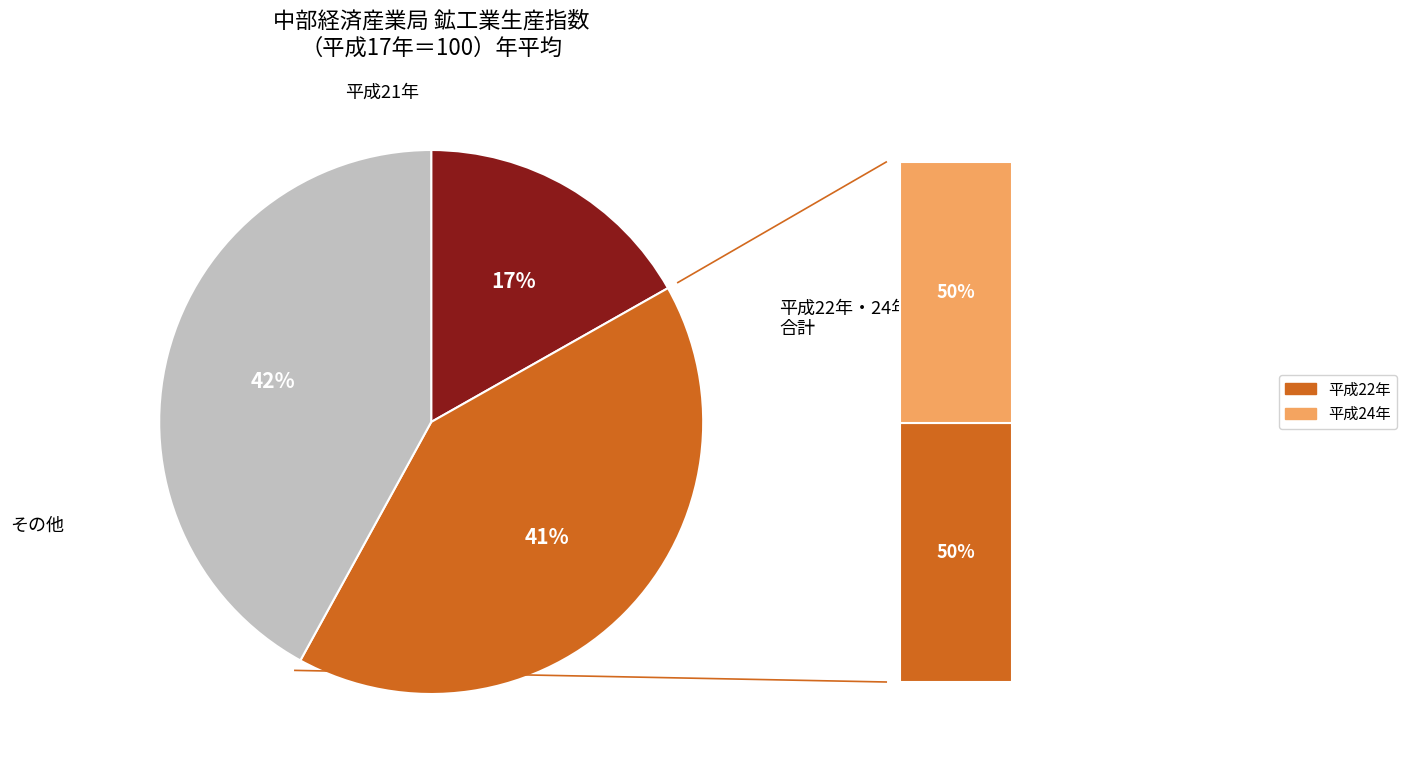

Does 平成22年 account for over 50% of the chart?

No